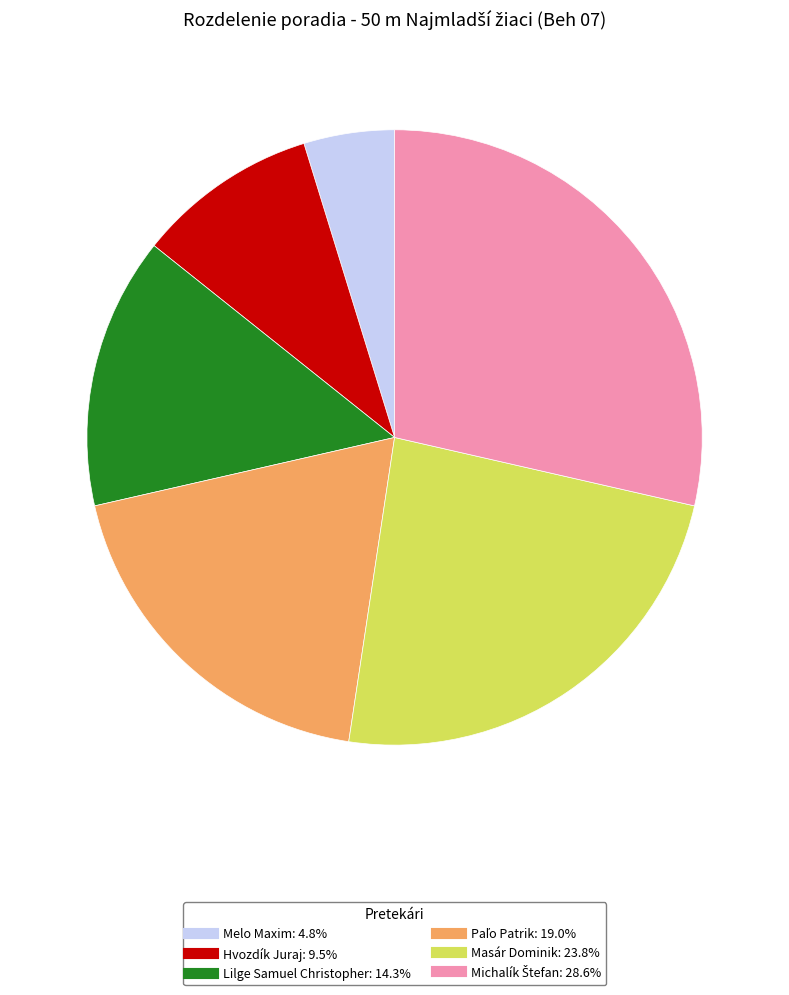

Approximately how many times larger is the value at Melo Maxim compared to Lilge Samuel Christopher?

0.3